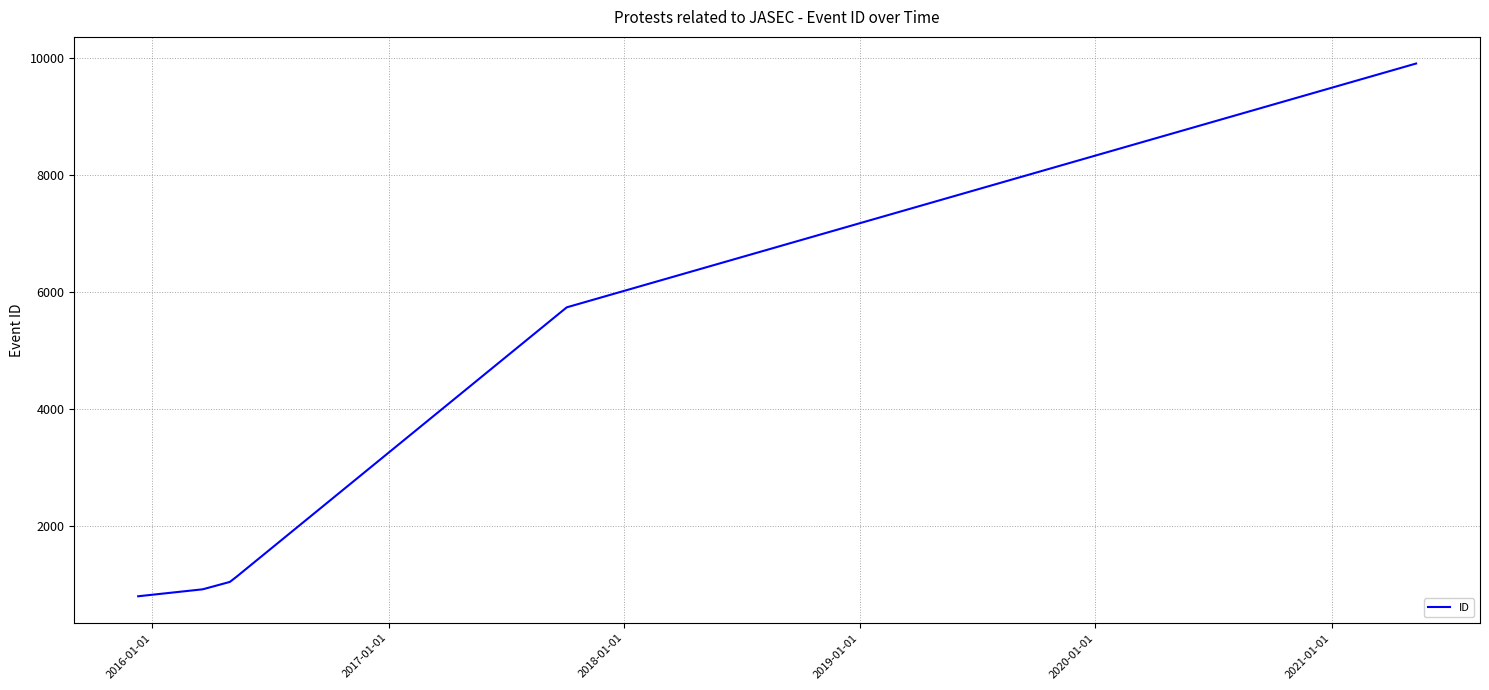

What is the smallest value displayed?

799